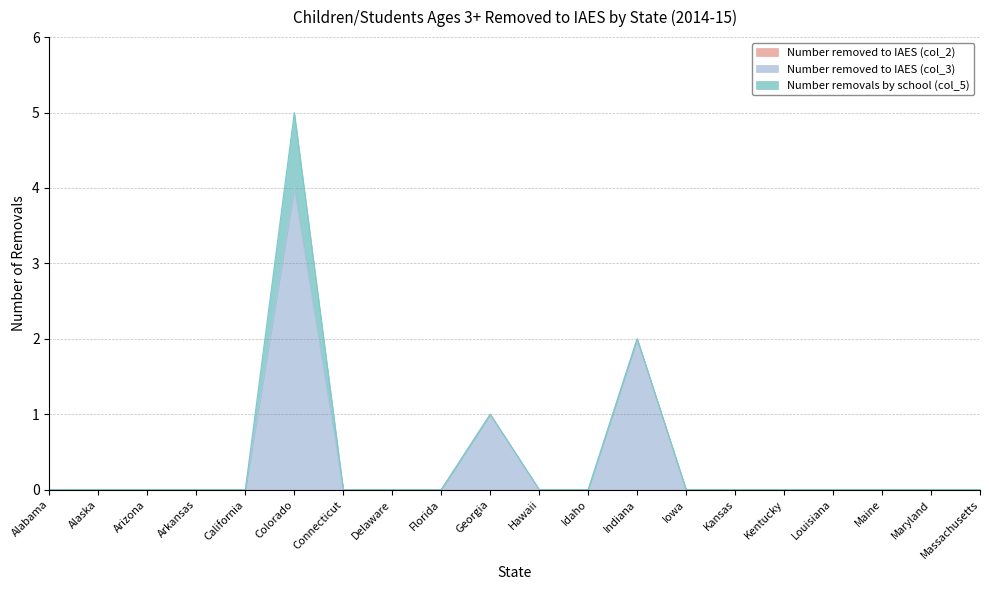

How many data points does each series have?

20